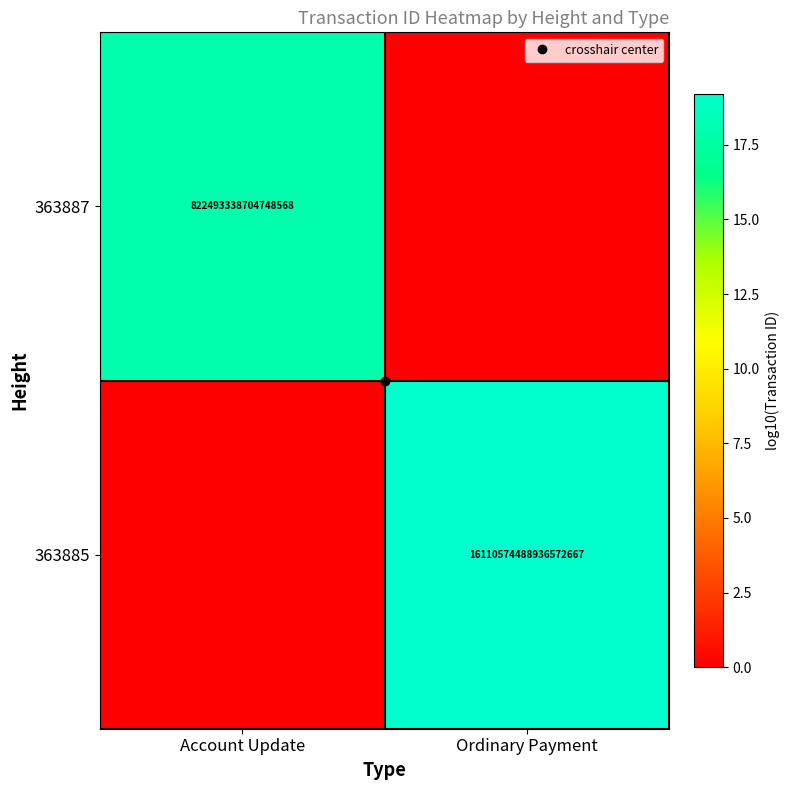

Where is 363887 nearest to the value 8?

Ordinary Payment